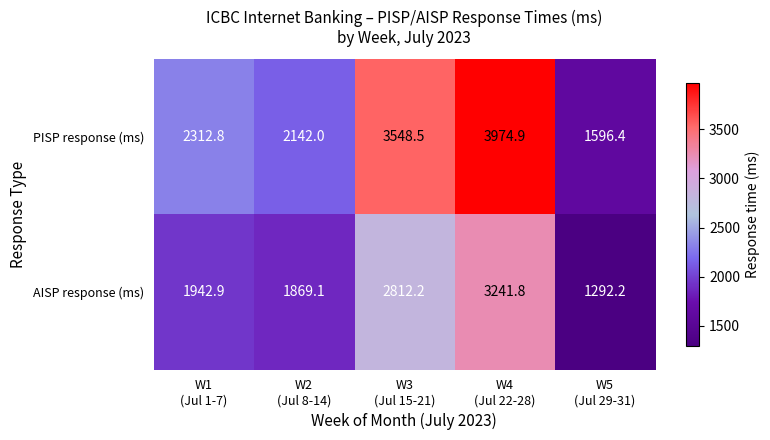

Which series has the widest spread of values?

PISP response (ms)